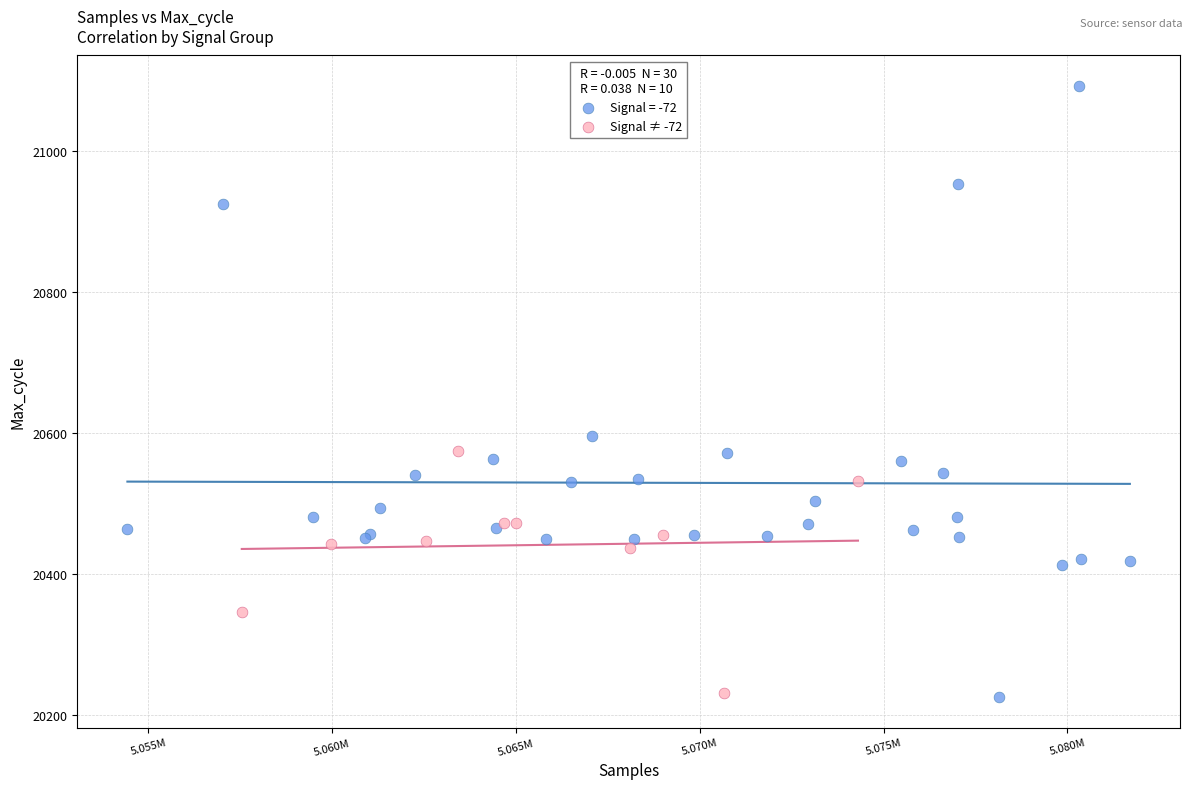

Which series contains the highest Y value?

Signal = -72